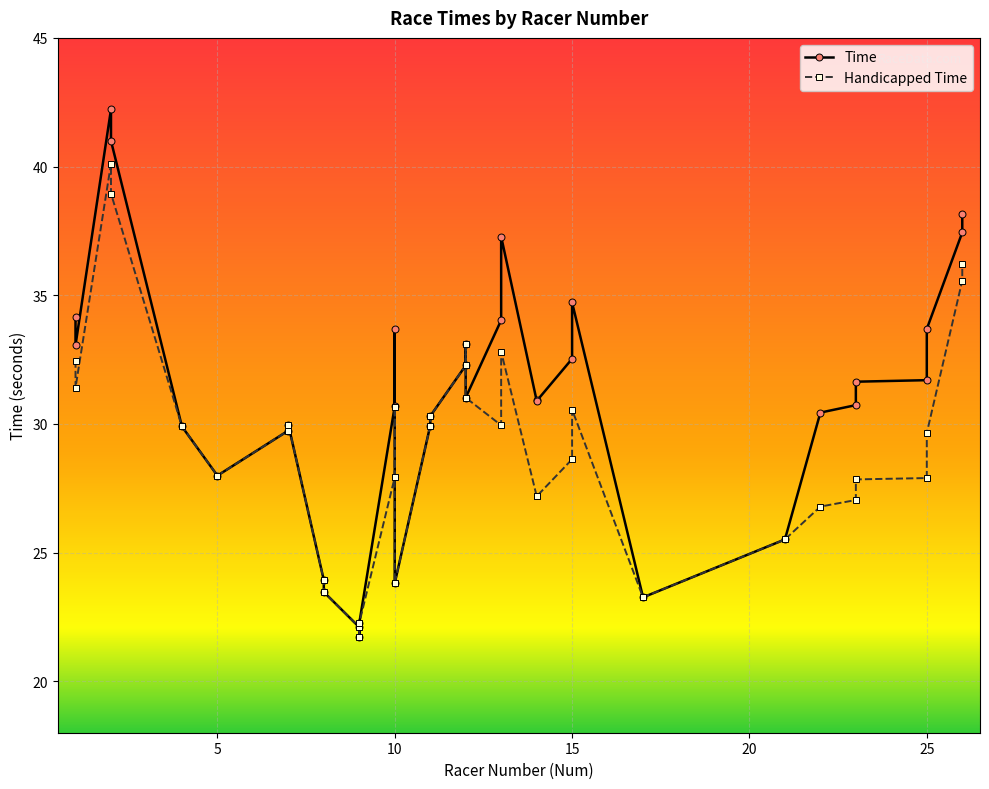

How many distinct data groups are displayed?

2